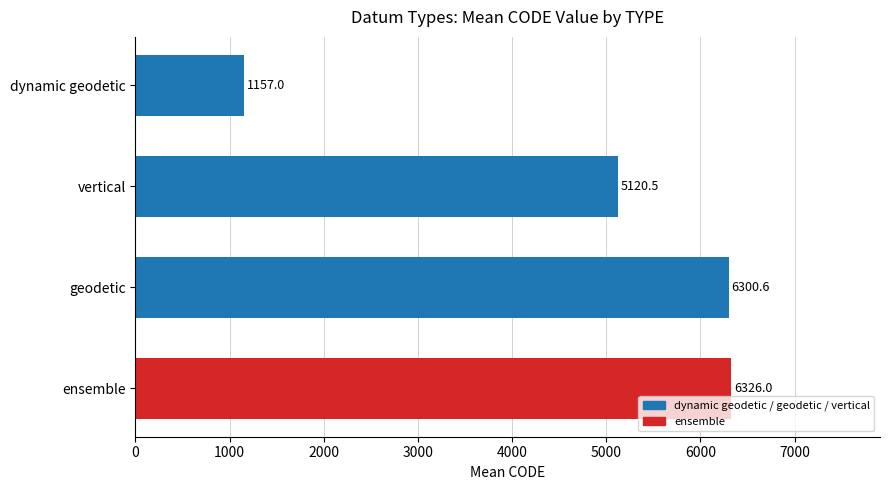

What is the average value?

4726.0